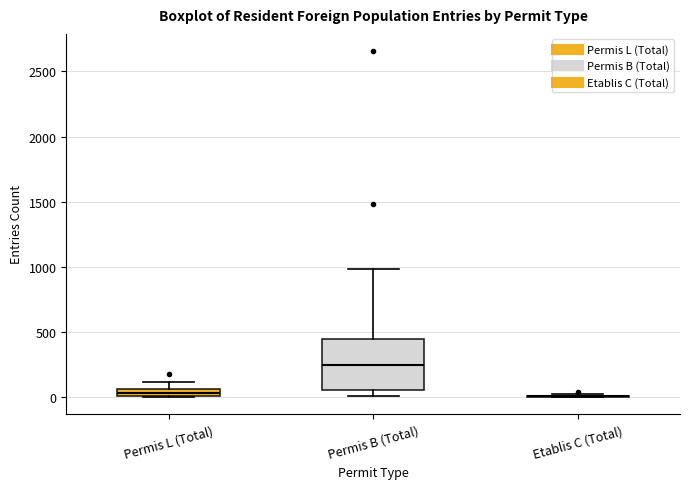

Where is the lower edge of the box for Permis L (Total) on the y-axis? The values are not printed on the chart, so give them approximately, as read against the axis.

0